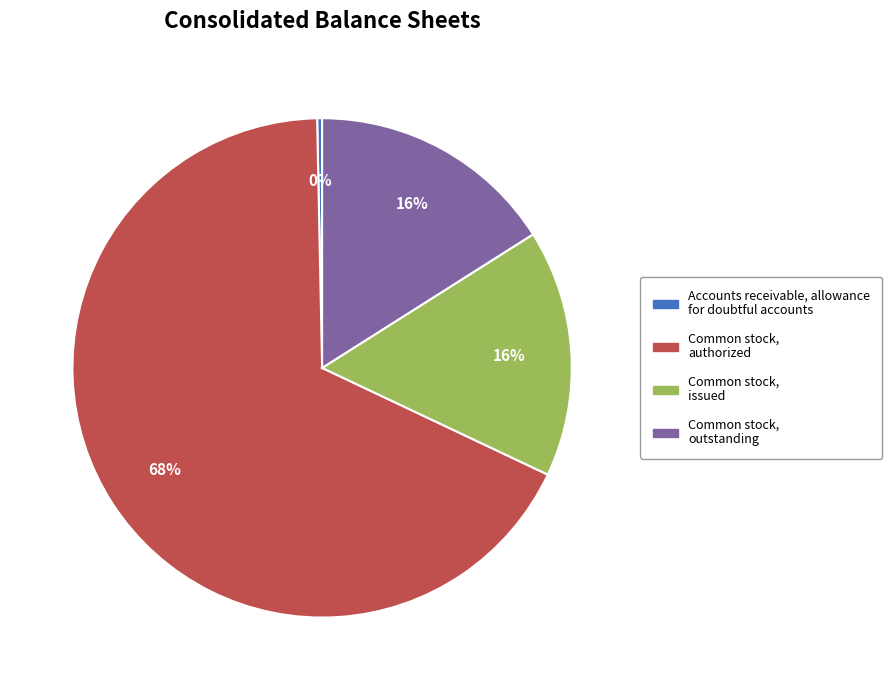

How many segments does this pie chart have?

4